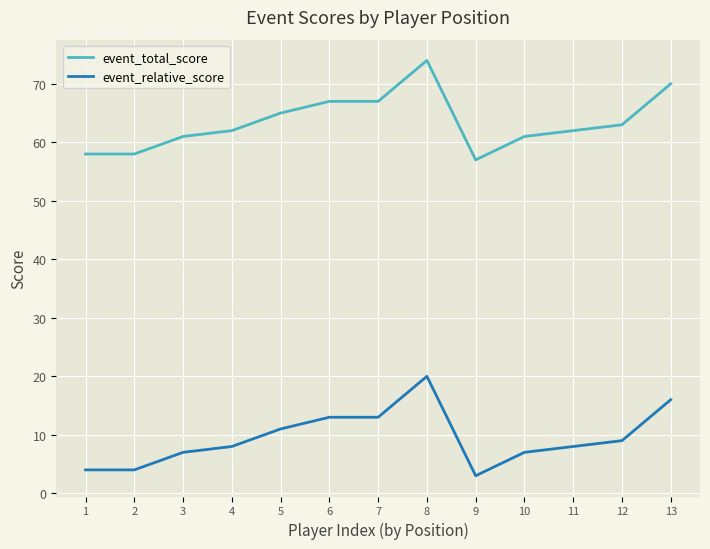

The event_relative_score series shows 7 at 3. True or false?

True